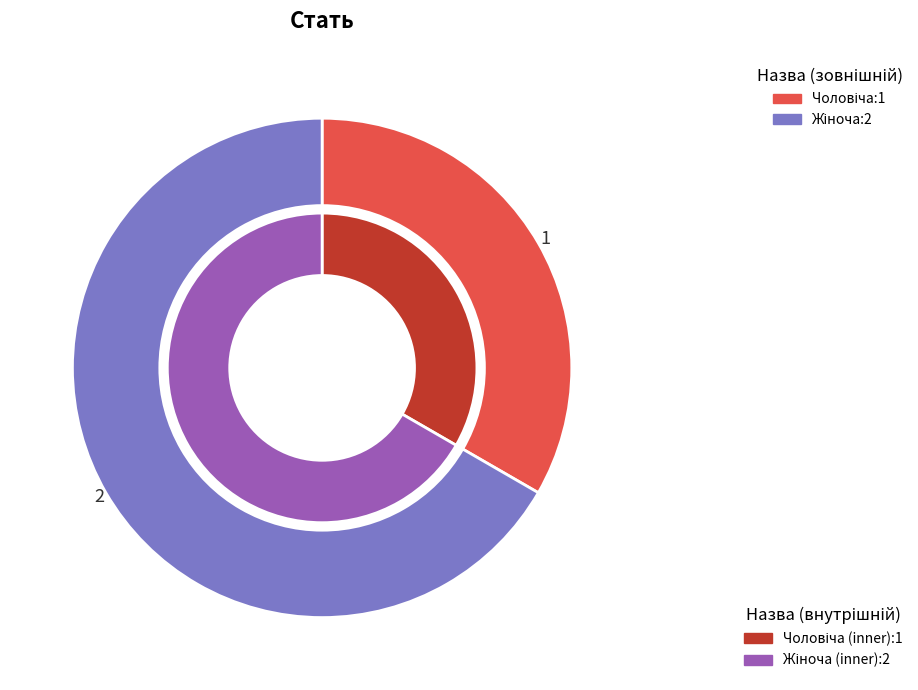

What is the largest slice in the pie chart?

Жіноча